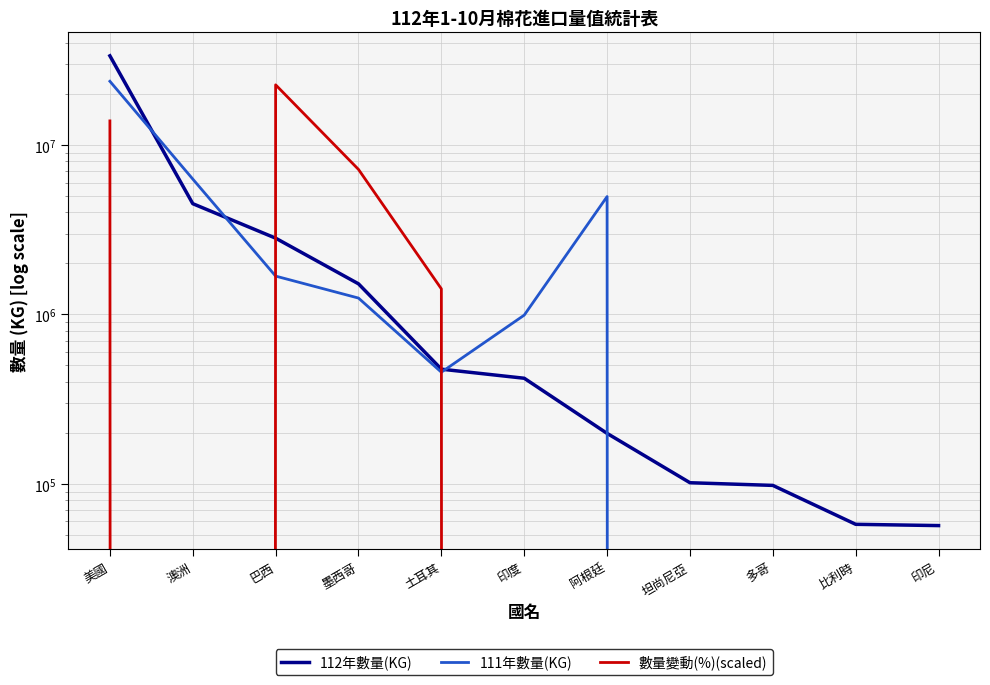

Is it true that 112年數量(KG) equals 1515635.0 at 墨西哥?

True